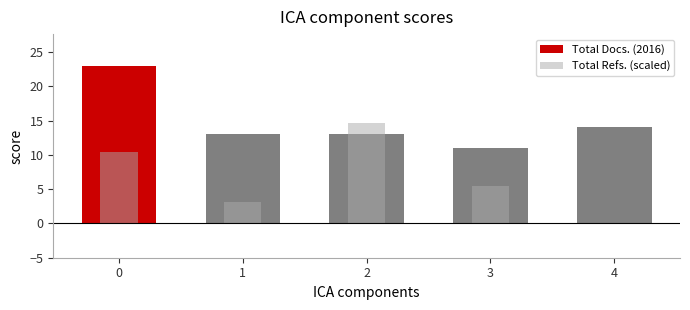

Reading left to right, transcribe all the data shown in this chart.

Total Docs. (2016): 0=23.0	1=13.0	2=13.0	3=11.0	4=14.0
Total Refs. (scaled): 0=10.4	1=3.1	2=14.7	3=5.4	4=0.0